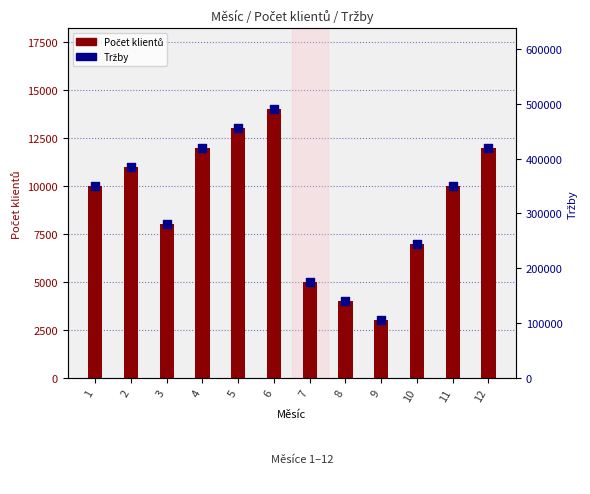

Which series reaches the maximum Y coordinate?

Tržby